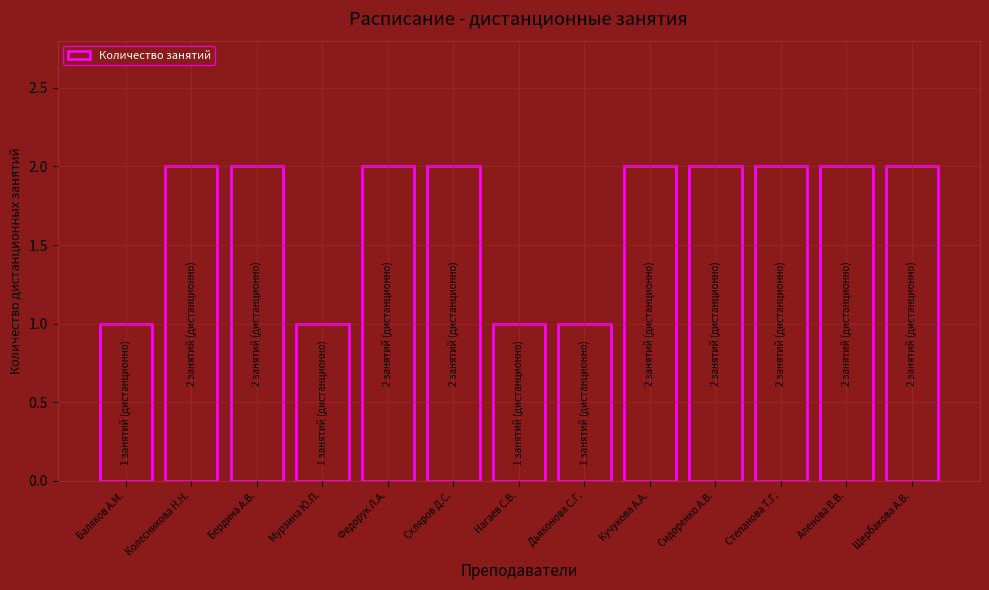

How many values are below 2?

4